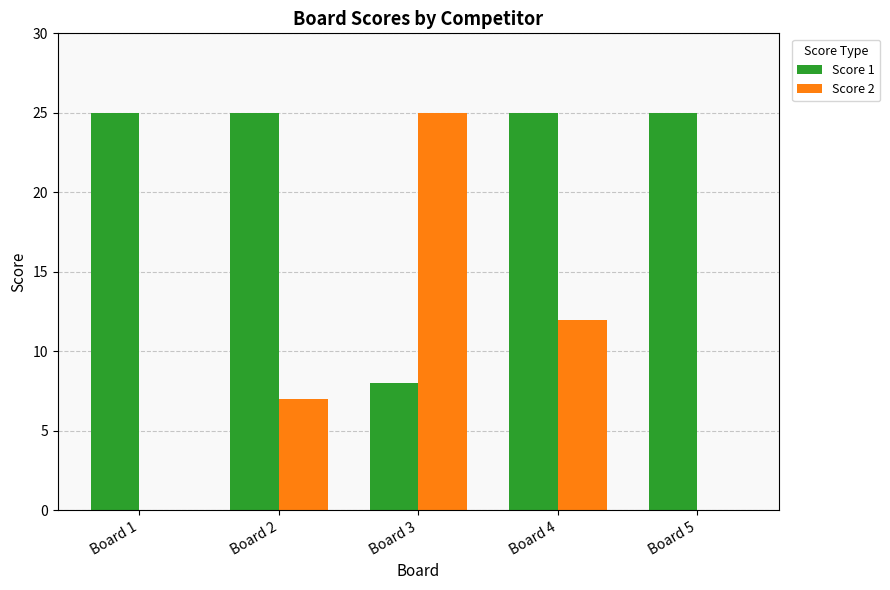

What is the greatest value displayed?

25